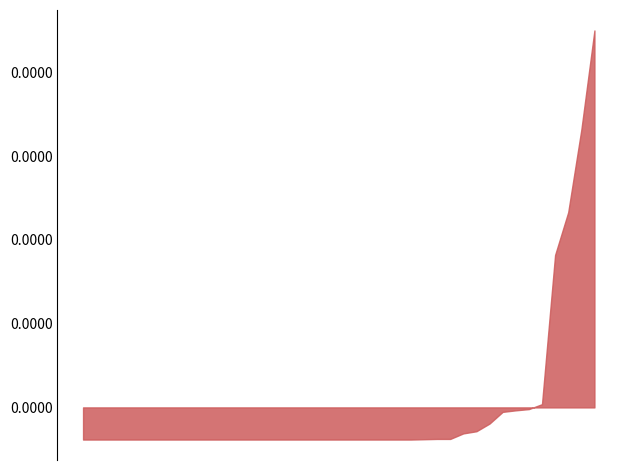

How many lines are shown in the chart?

1